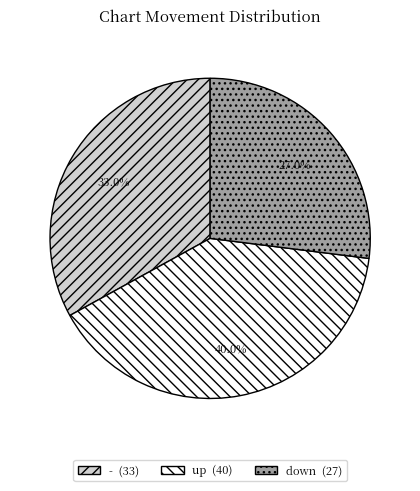

To the nearest percent, what is the combined percentage of down and -?

60%